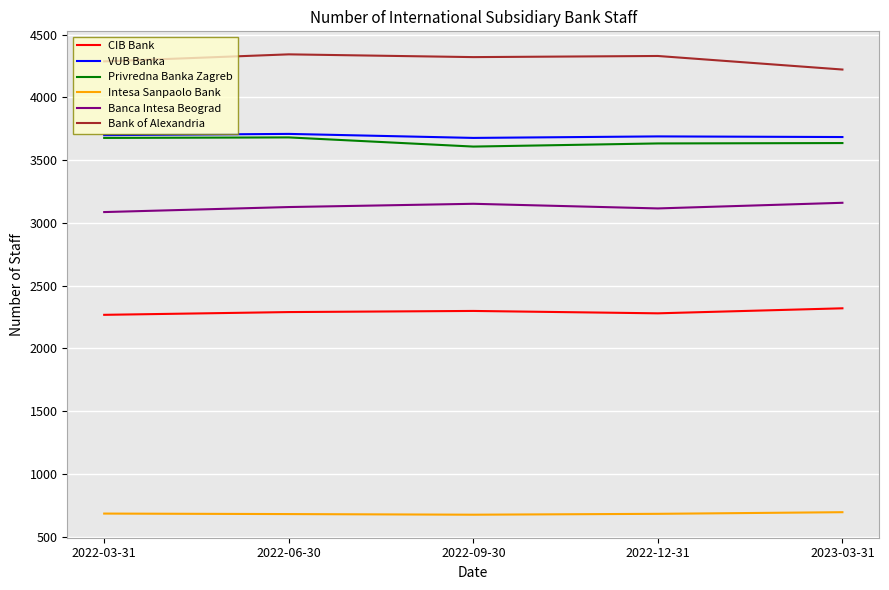

Does the chart have visible grid lines?

Yes